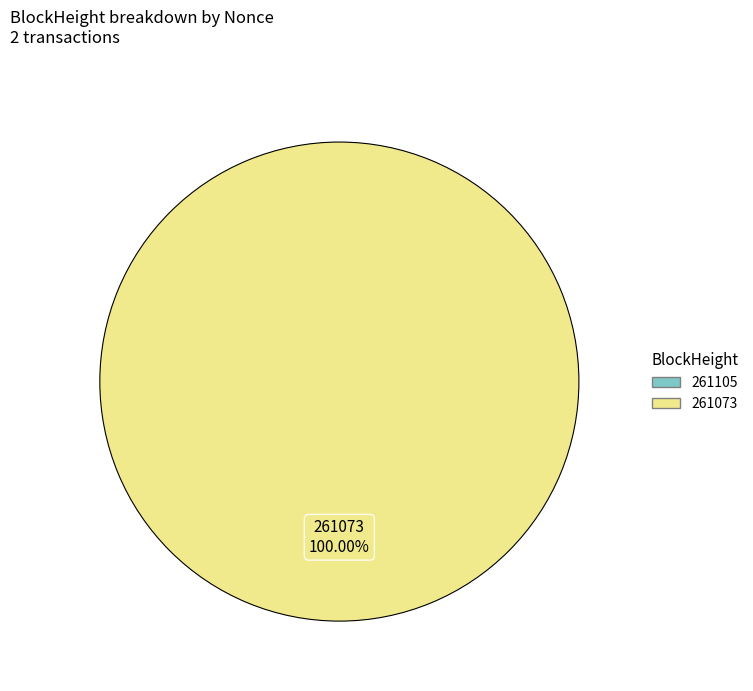

Does any single category account for the majority?

Yes